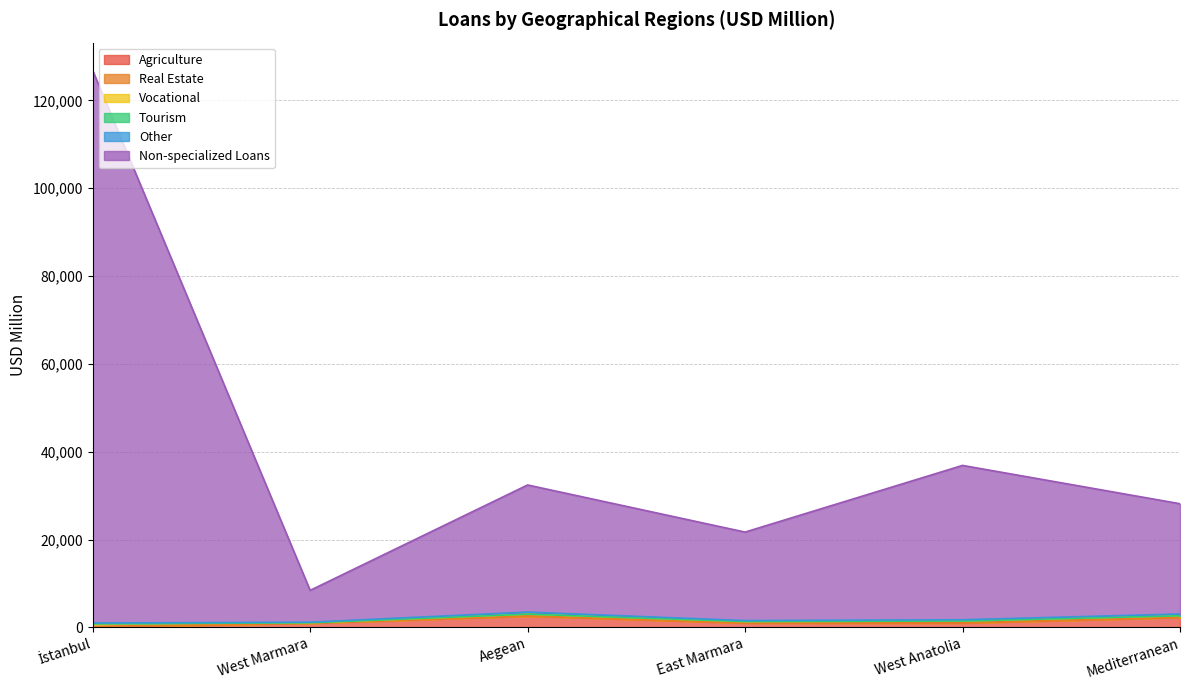

What are all the series names shown in the legend?

Agriculture, Real Estate, Vocational, Tourism, Other, Non-specialized Loans